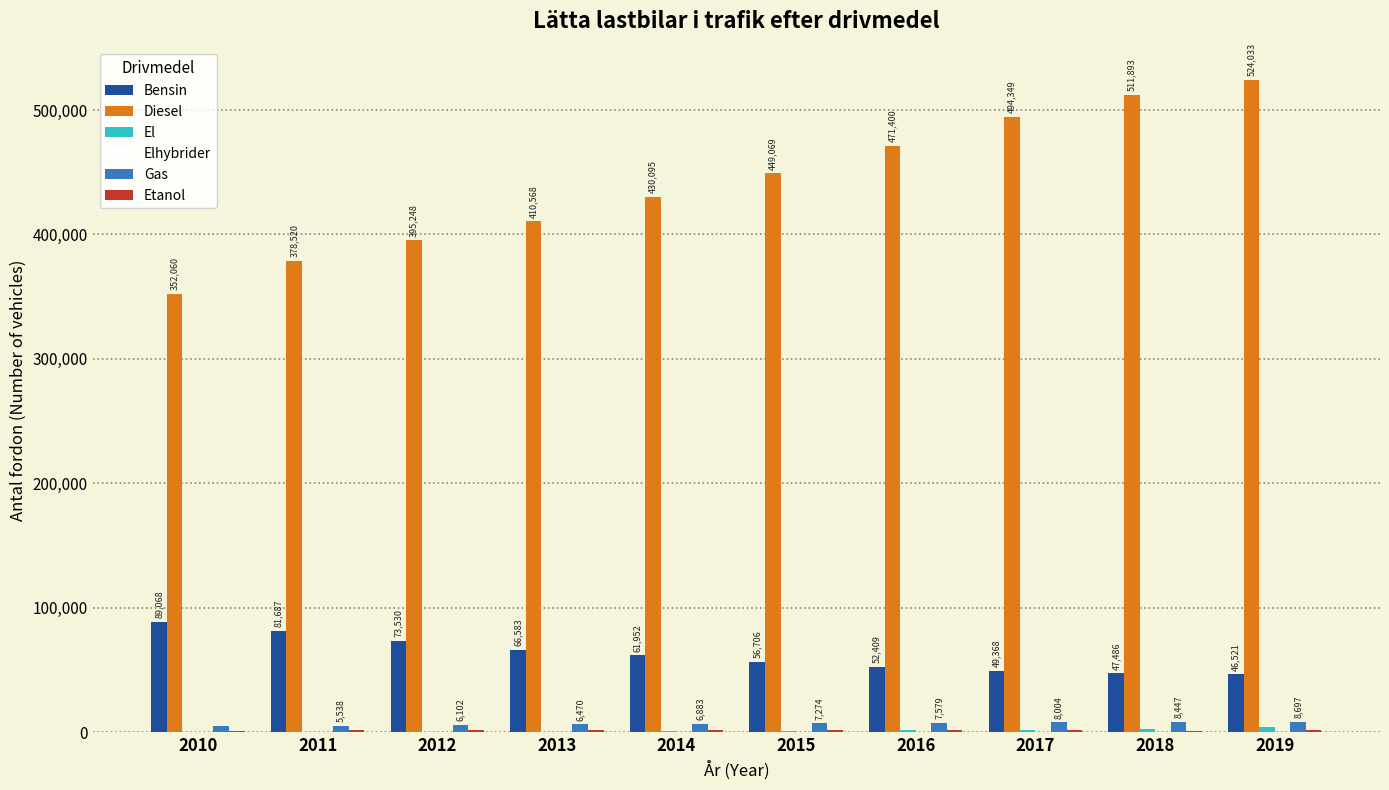

Which series has the largest total across all categories?

Diesel